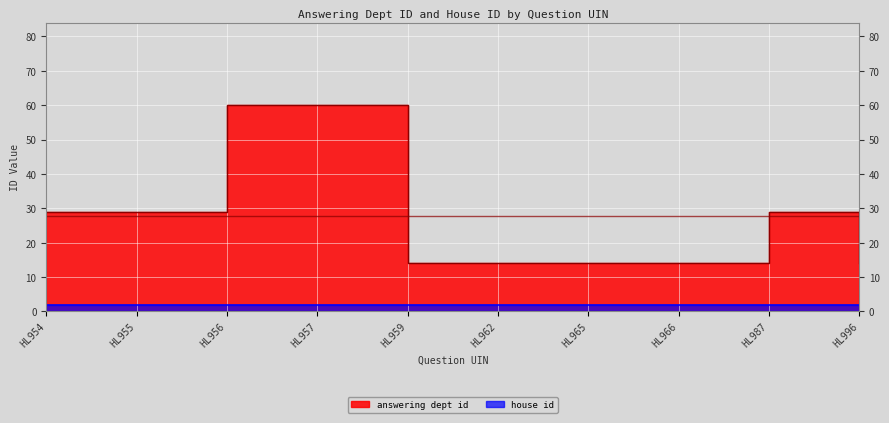

What is the sum of all values?

277